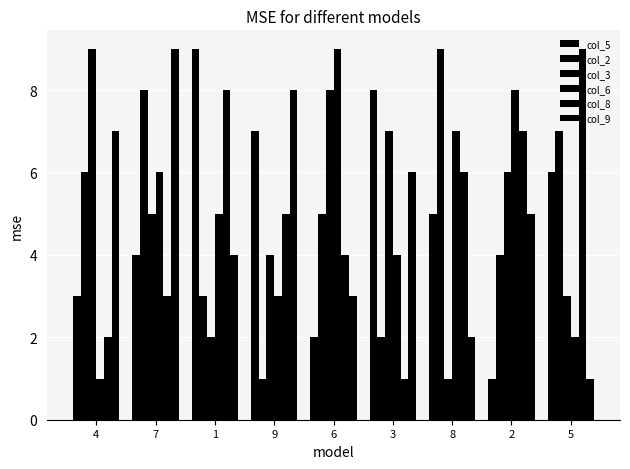

How many values in the col_8 series are below 5?

4